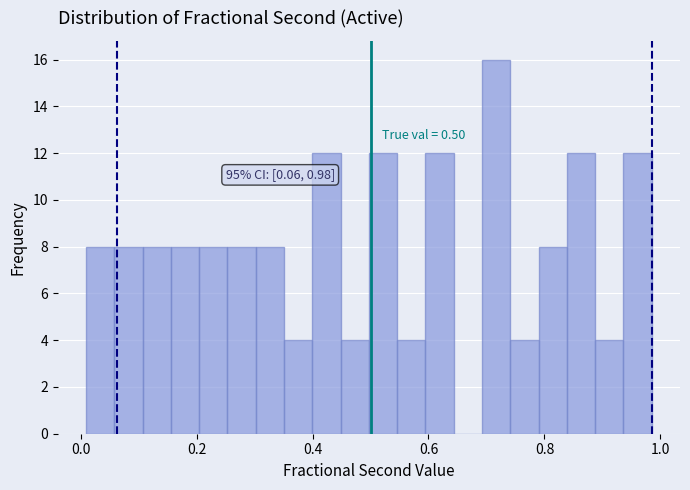

Read against the x-axis, roughly where is the centre of the tallest bar?

0.72